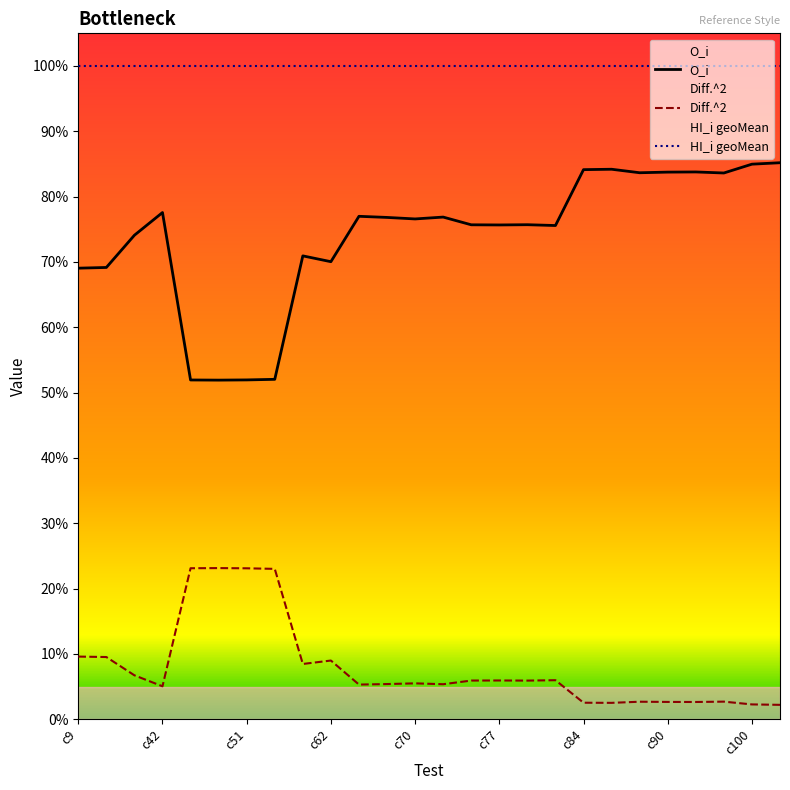

Reading left to right, extract all data points from this chart.

O_i: c9=0.7	c10=0.7	c18=0.7	c42=0.8	c46=0.5	c47=0.5	c51=0.5	c53=0.5	c56=0.7	c62=0.7	c67=0.8	c69=0.8	c70=0.8	c71=0.8	c75=0.8	c77=0.8	c78=0.8	c79=0.8	c84=0.8	c85=0.8	c89=0.8	c90=0.8	c92=0.8	c94=0.8	c100=0.8	c102=0.9
Diff.^2: c9=0.1	c10=0.1	c18=0.1	c42=0.1	c46=0.2	c47=0.2	c51=0.2	c53=0.2	c56=0.1	c62=0.1	c67=0.1	c69=0.1	c70=0.1	c71=0.1	c75=0.1	c77=0.1	c78=0.1	c79=0.1	c84=0.0	c85=0.0	c89=0.0	c90=0.0	c92=0.0	c94=0.0	c100=0.0	c102=0.0
HI_i geoMean: c9=1.0	c10=1.0	c18=1.0	c42=1.0	c46=1.0	c47=1.0	c51=1.0	c53=1.0	c56=1.0	c62=1.0	c67=1.0	c69=1.0	c70=1.0	c71=1.0	c75=1.0	c77=1.0	c78=1.0	c79=1.0	c84=1.0	c85=1.0	c89=1.0	c90=1.0	c92=1.0	c94=1.0	c100=1.0	c102=1.0